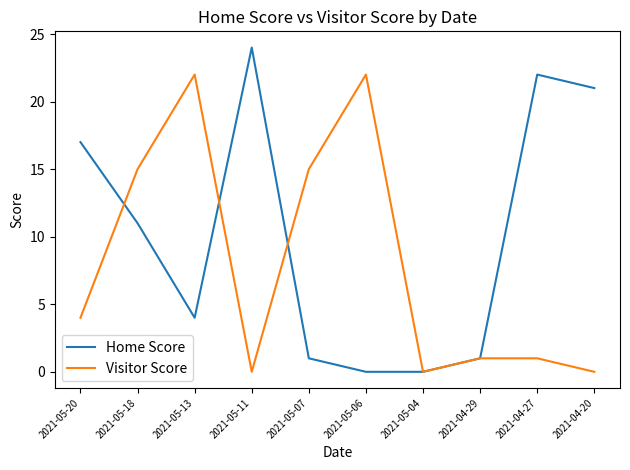

What is the difference between the highest and lowest values at 2021-05-07?

14